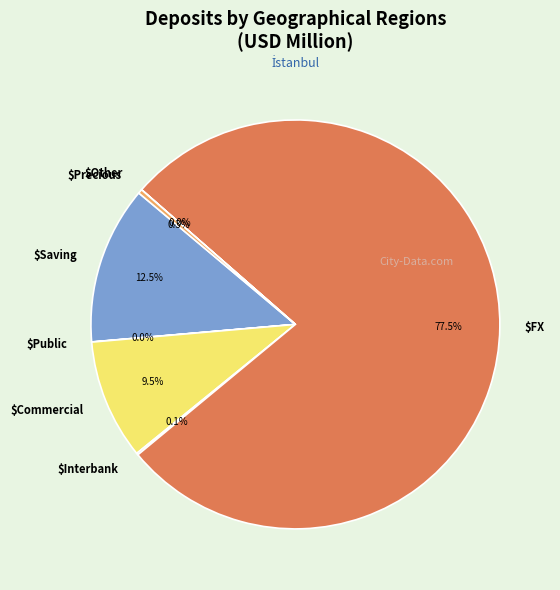

Which category has the biggest portion of the pie?

$FX